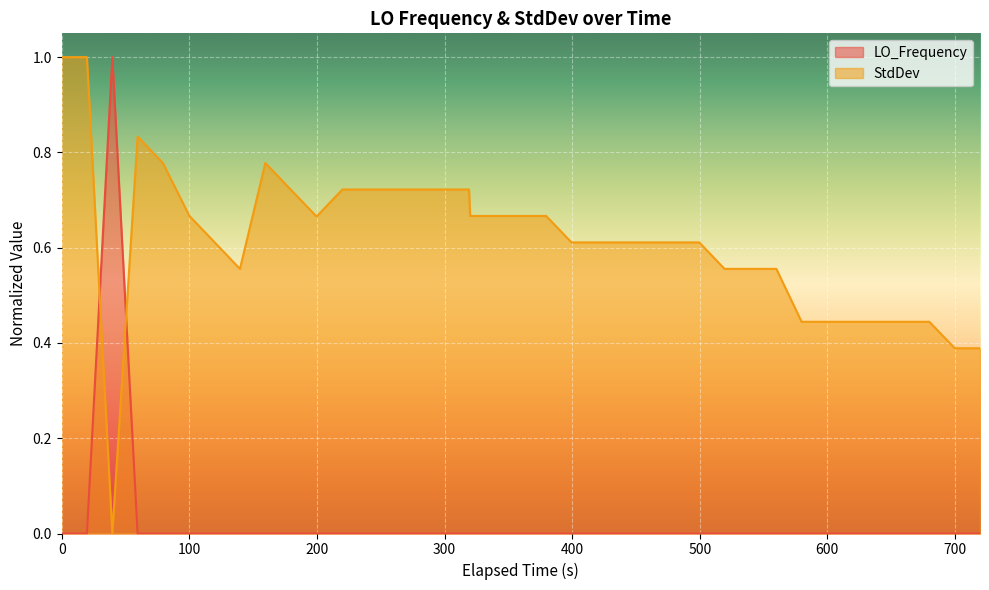

Rank the series by their maximum value, from lowest to highest.

LO_Frequency, StdDev